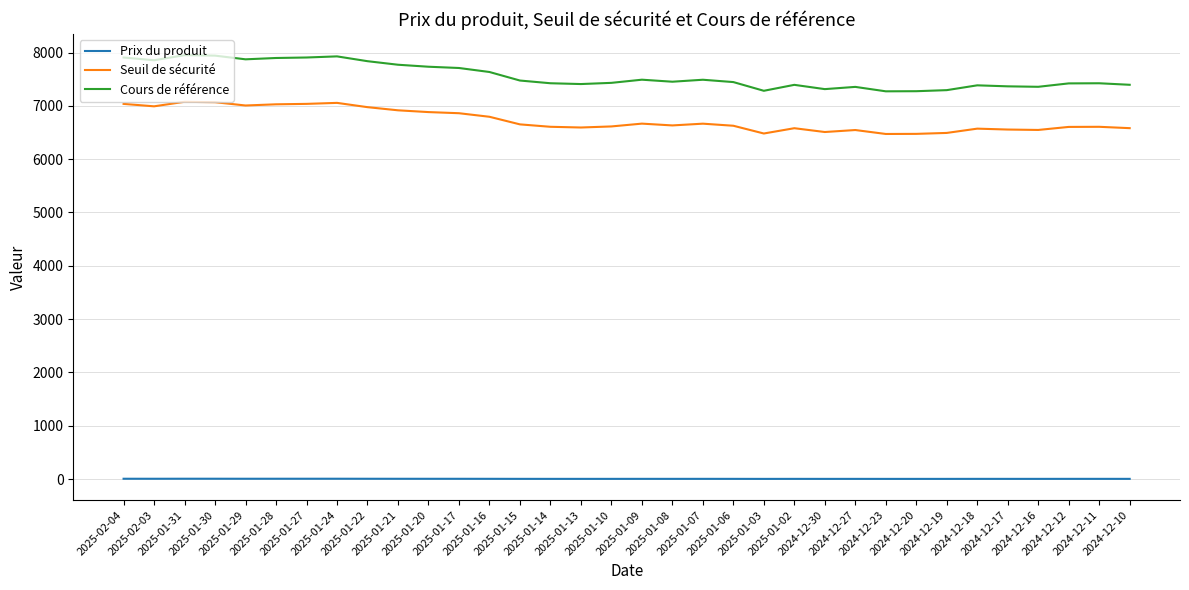

True or false: Seuil de sécurité and Cours de référence cross at least once.

False